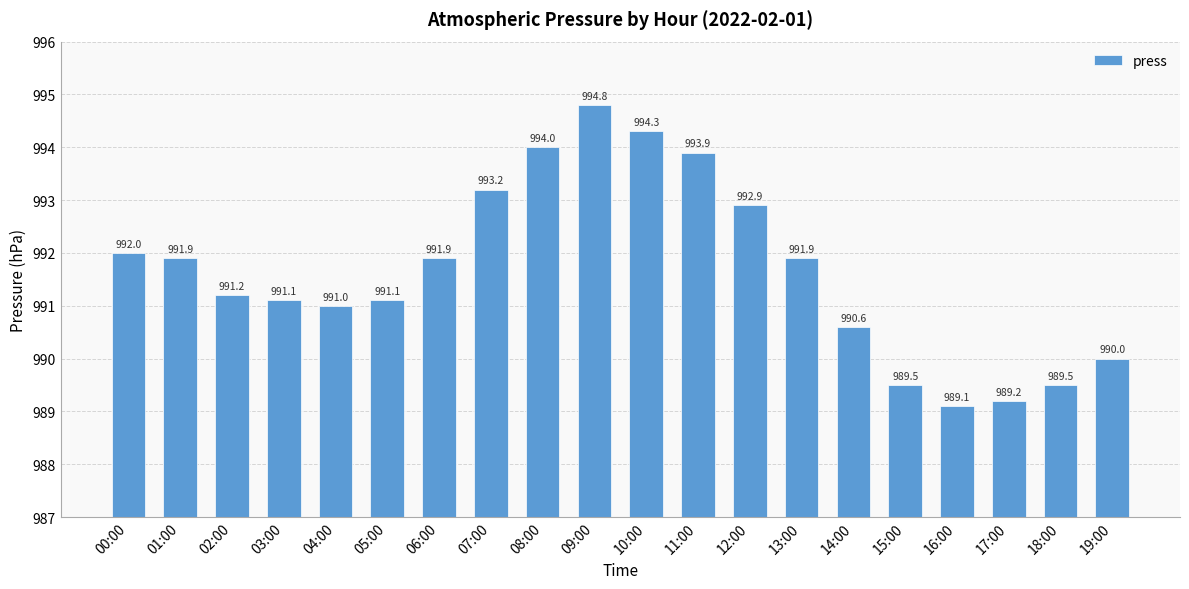

Between 01:00 and 16:00, which is larger?

01:00